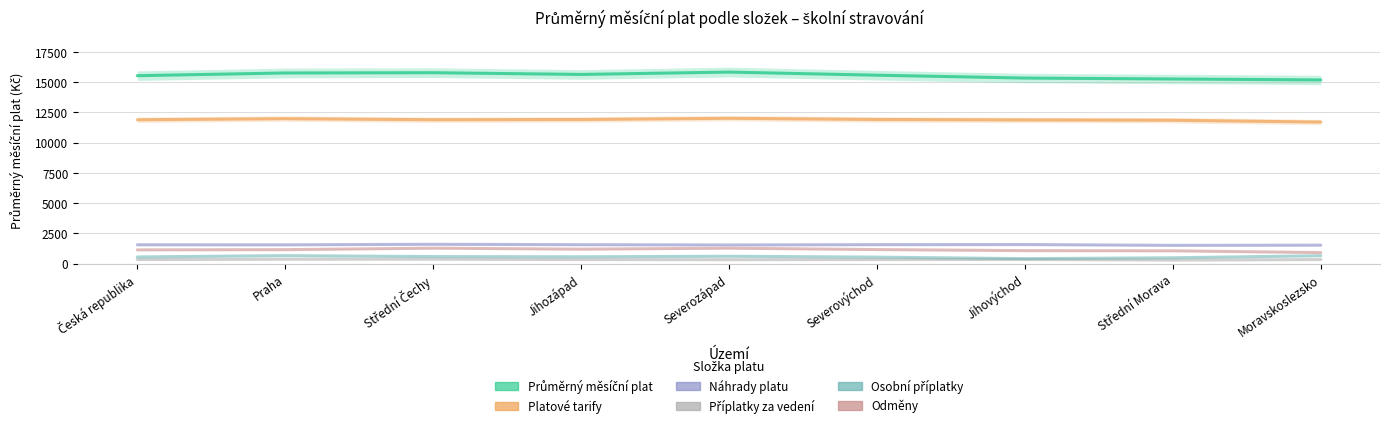

Reading right to left, list all the values displayed in this chart.

Průměrný měsíční plat: 15191.8	15270.3	15345.8	15583.2	15841.4	15646.3	15789.8	15767.4	15542.9
Platové tarify: 11709.3	11859.7	11885.4	11922.3	12019.8	11919.3	11901.8	11989.5	11898.9
Náhrady platu: 1530.9	1514.8	1581.4	1571.4	1548.9	1568.1	1603.1	1557.6	1561.5
Příplatky za vedení: 340.4	293.3	343.8	339.7	329.5	337.3	368.7	366.2	340.2
Osobní příplatky: 656.4	486.7	415.2	540.6	612.3	569.3	585.0	663.4	557.0
Odměny: 914.4	1062.6	1076.7	1165.3	1280.8	1198.6	1281.4	1158.6	1139.6